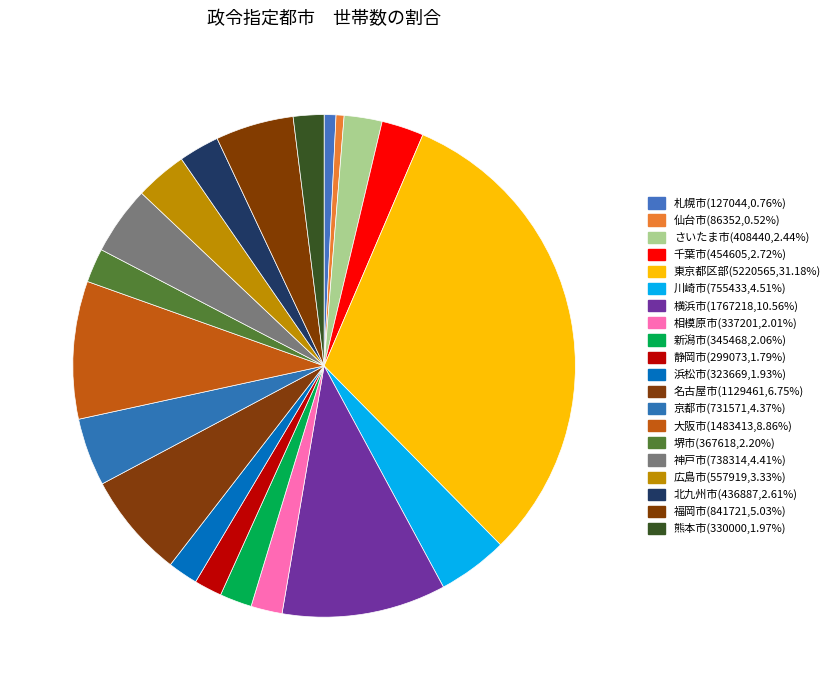

Is there any slice that represents more than half of the pie?

No